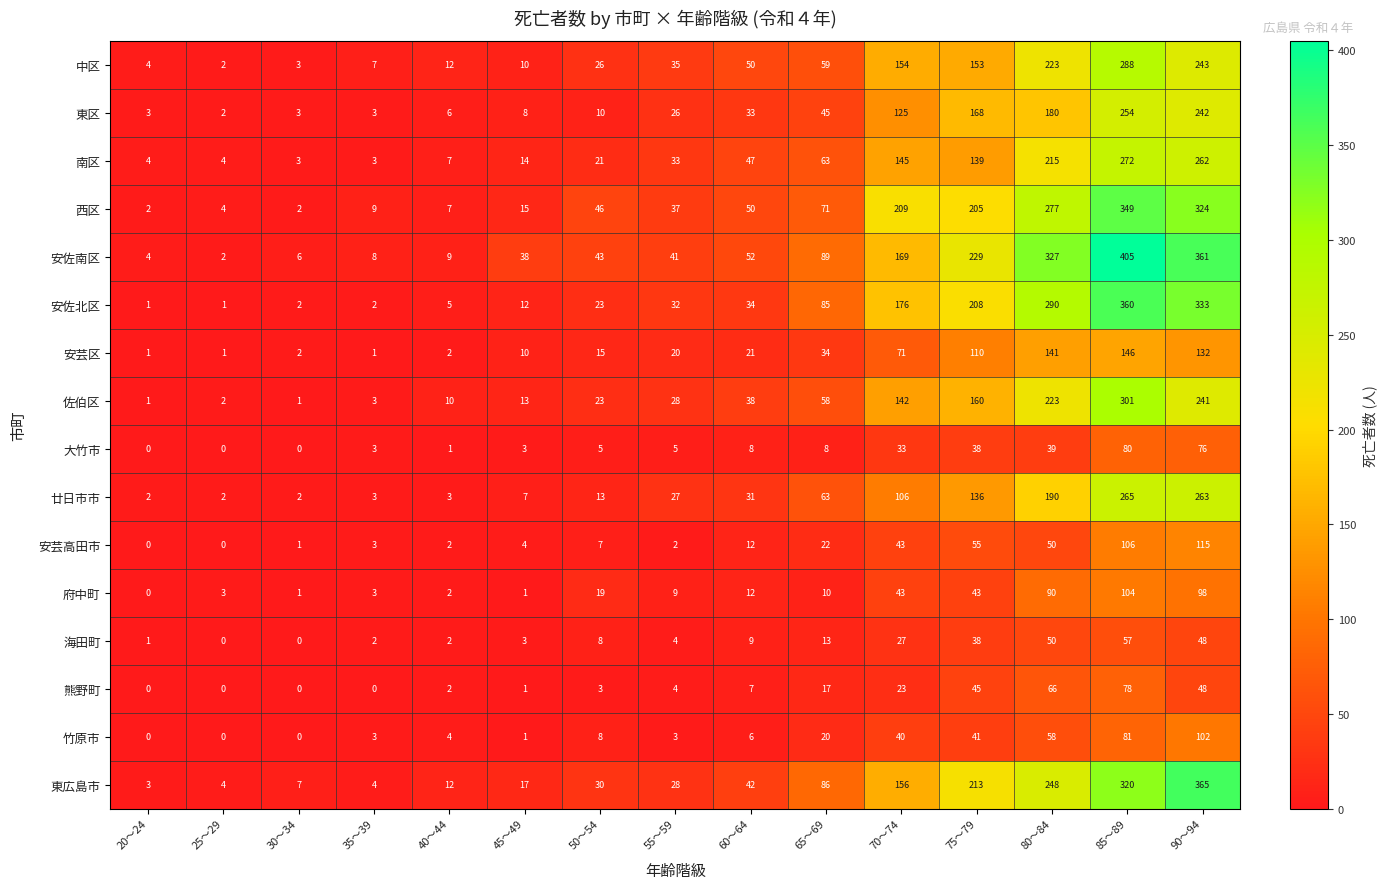

What is the total value across all series at 30～34?

33